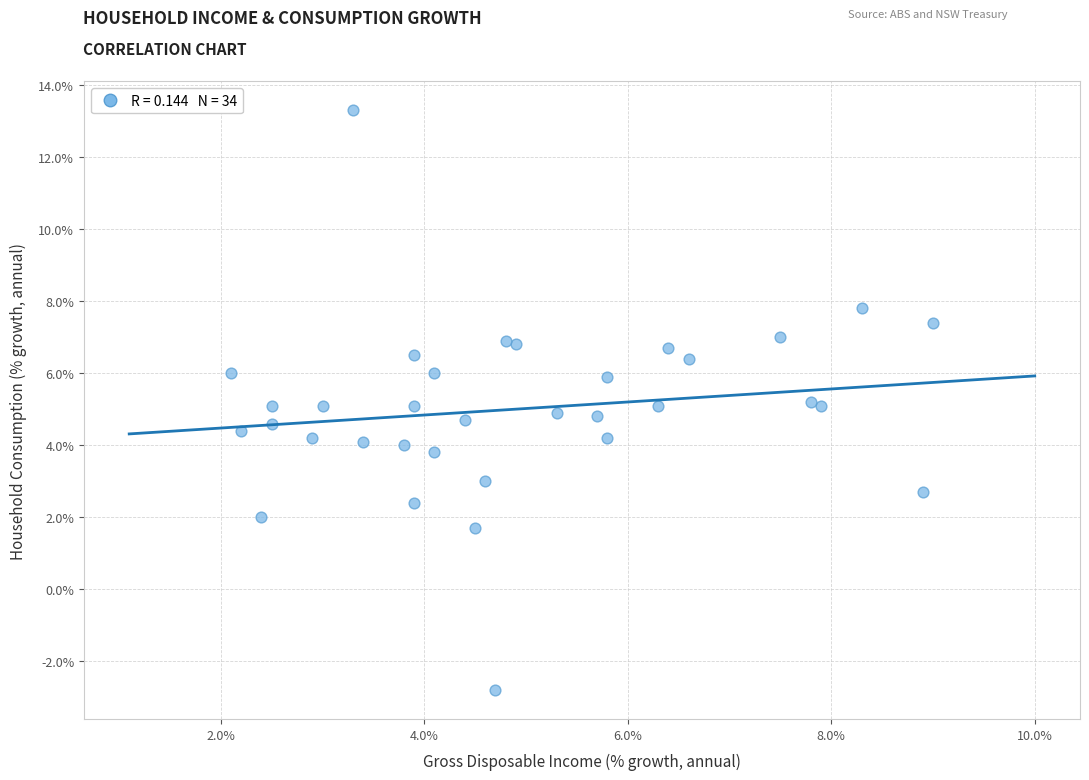

What is the range of Y values (max minus min)?

16.1